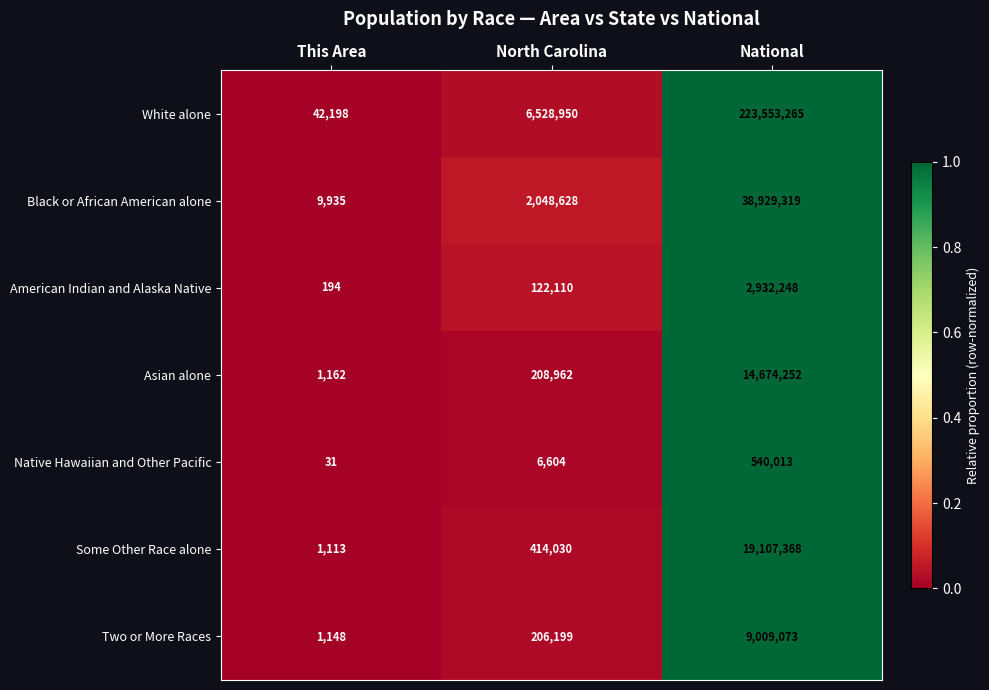

Is it true that Black or African American alone equals 2048628 at North Carolina?

True